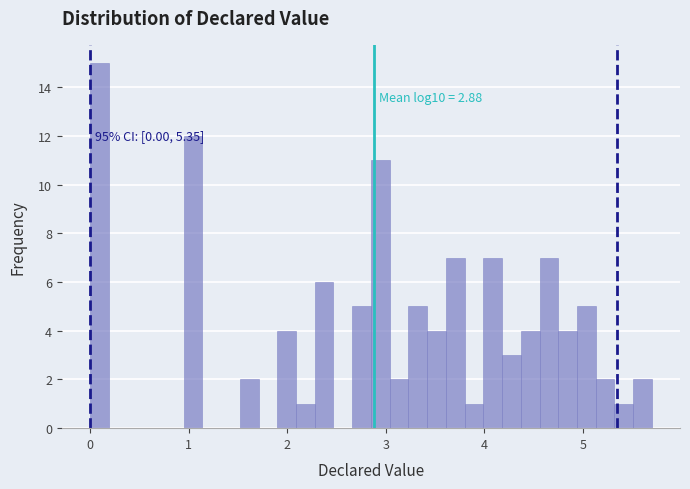

Around what value on the x-axis is the tallest bar? Give the approximate position of its centre, as read against the axis.

0.1